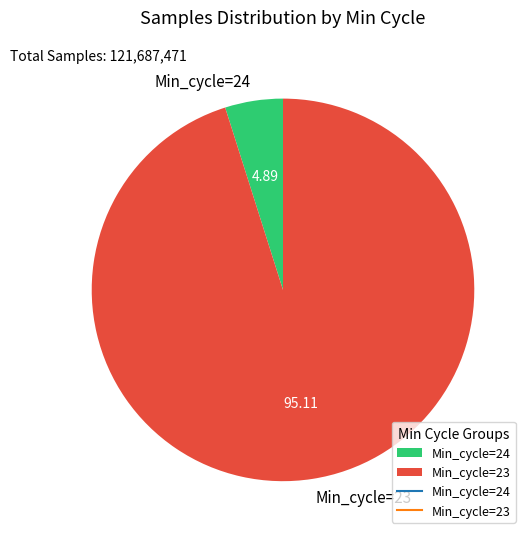

Which has a higher value, Min_cycle=23 or Min_cycle=24?

Min_cycle=23